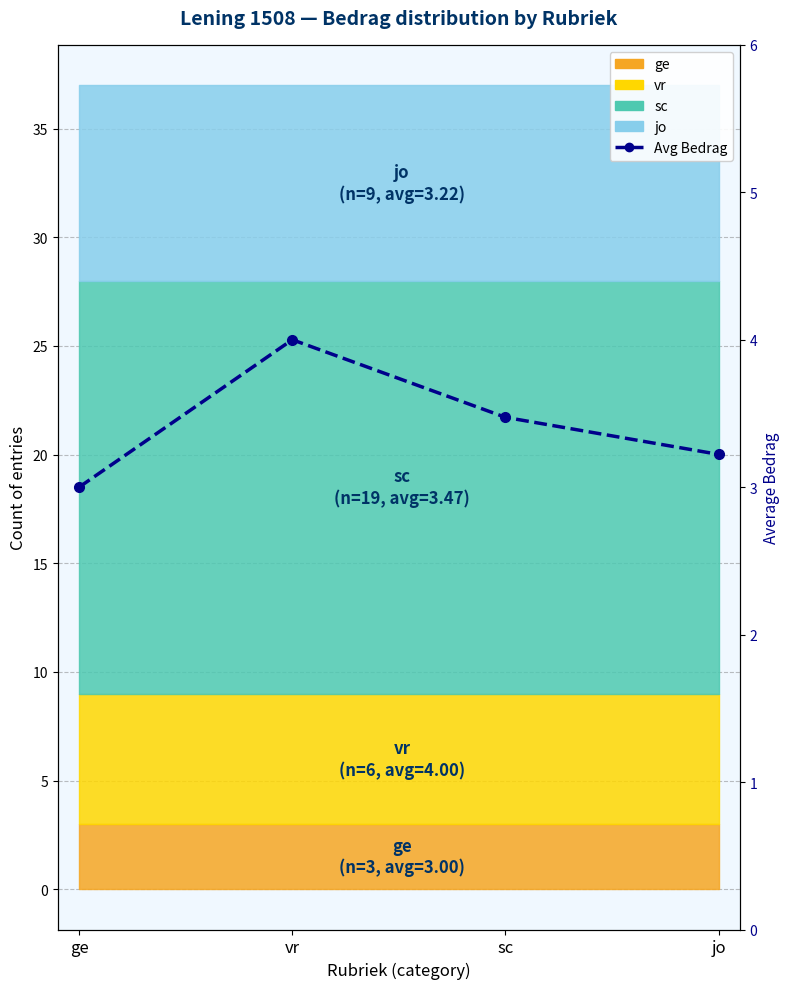

True or false: there are more than 2 points higher than both neighbors.

False